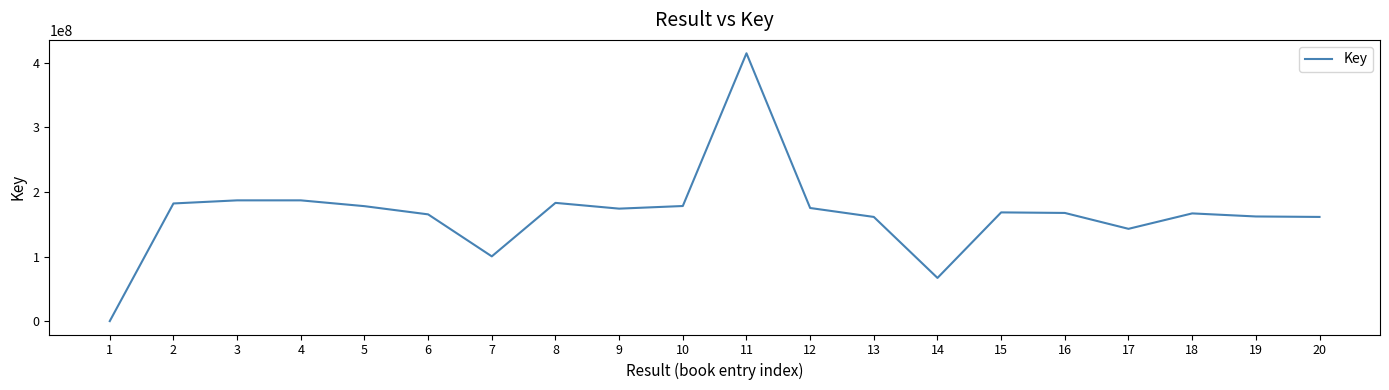

Where does the data first go above 168377518?

2